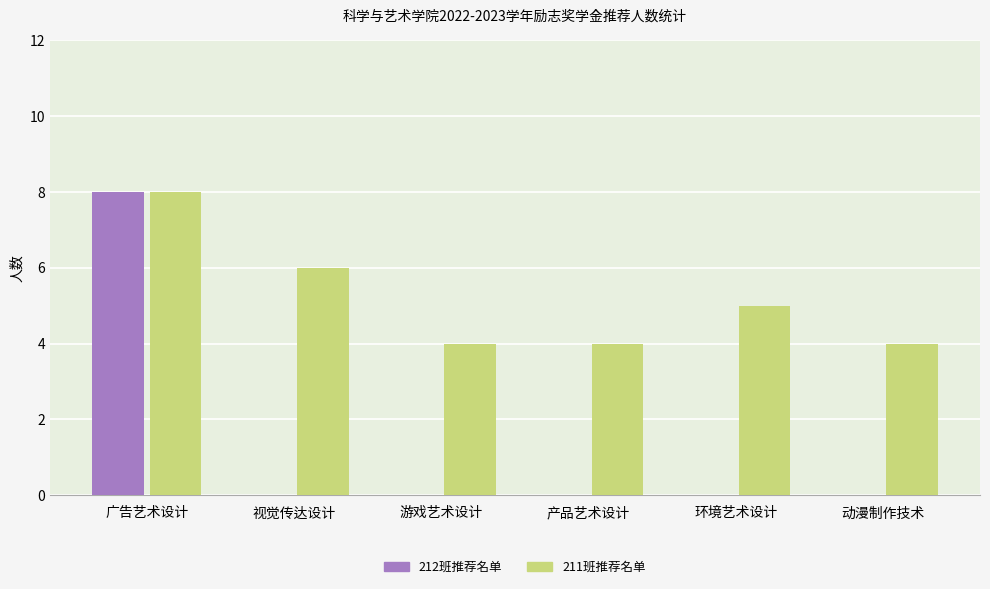

What is the maximum value shown in the chart?

8